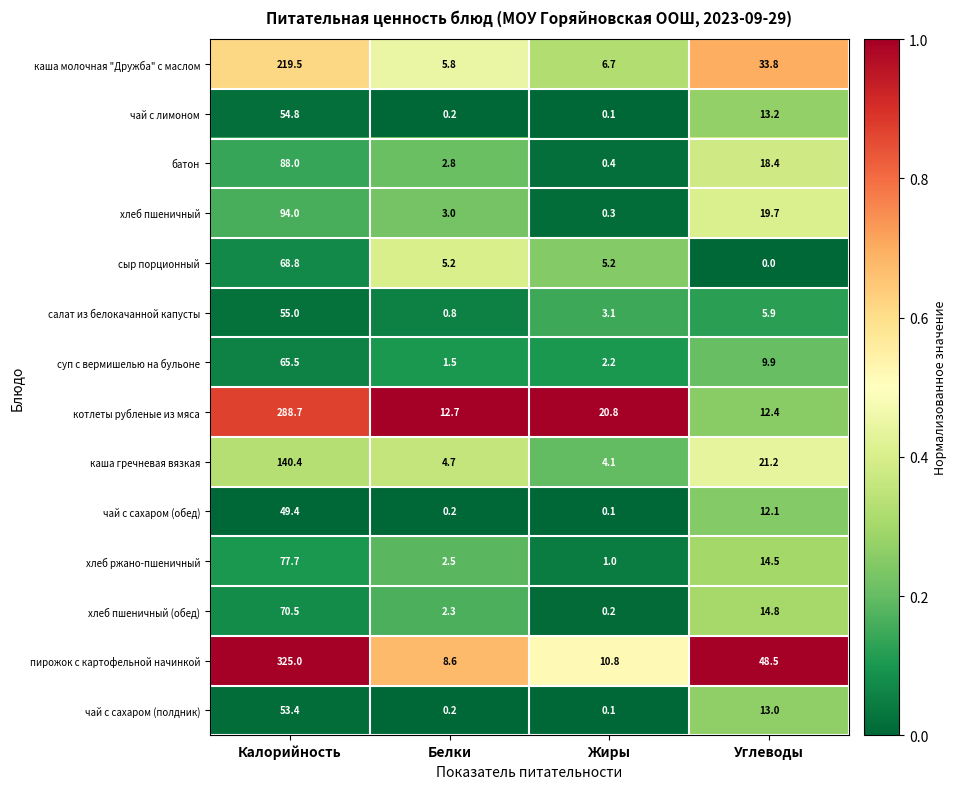

The чай с лимоном series shows 13.2 at Углеводы. True or false?

True